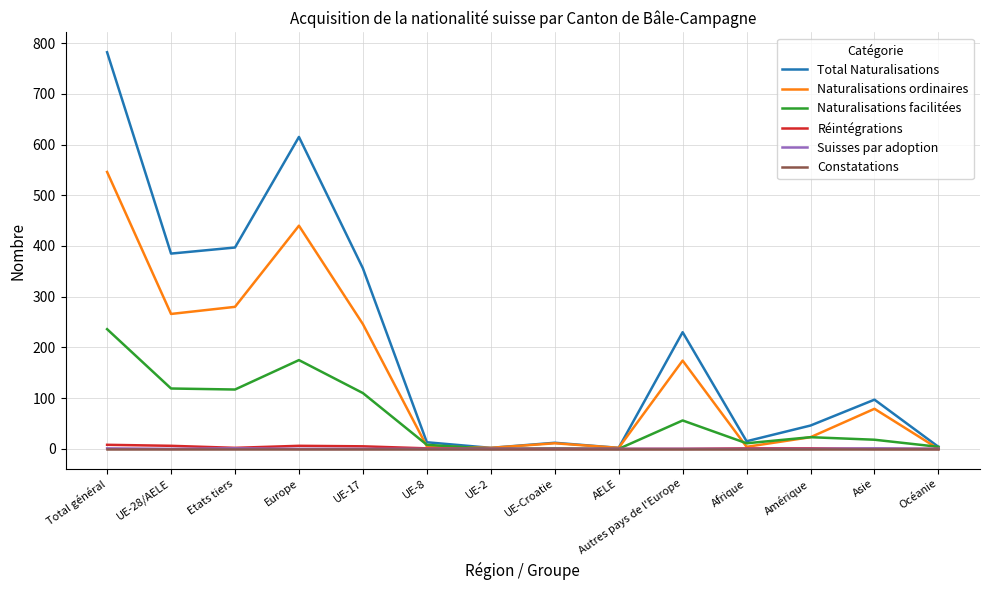

What is the spread (max minus min) of values at Etats tiers?

397